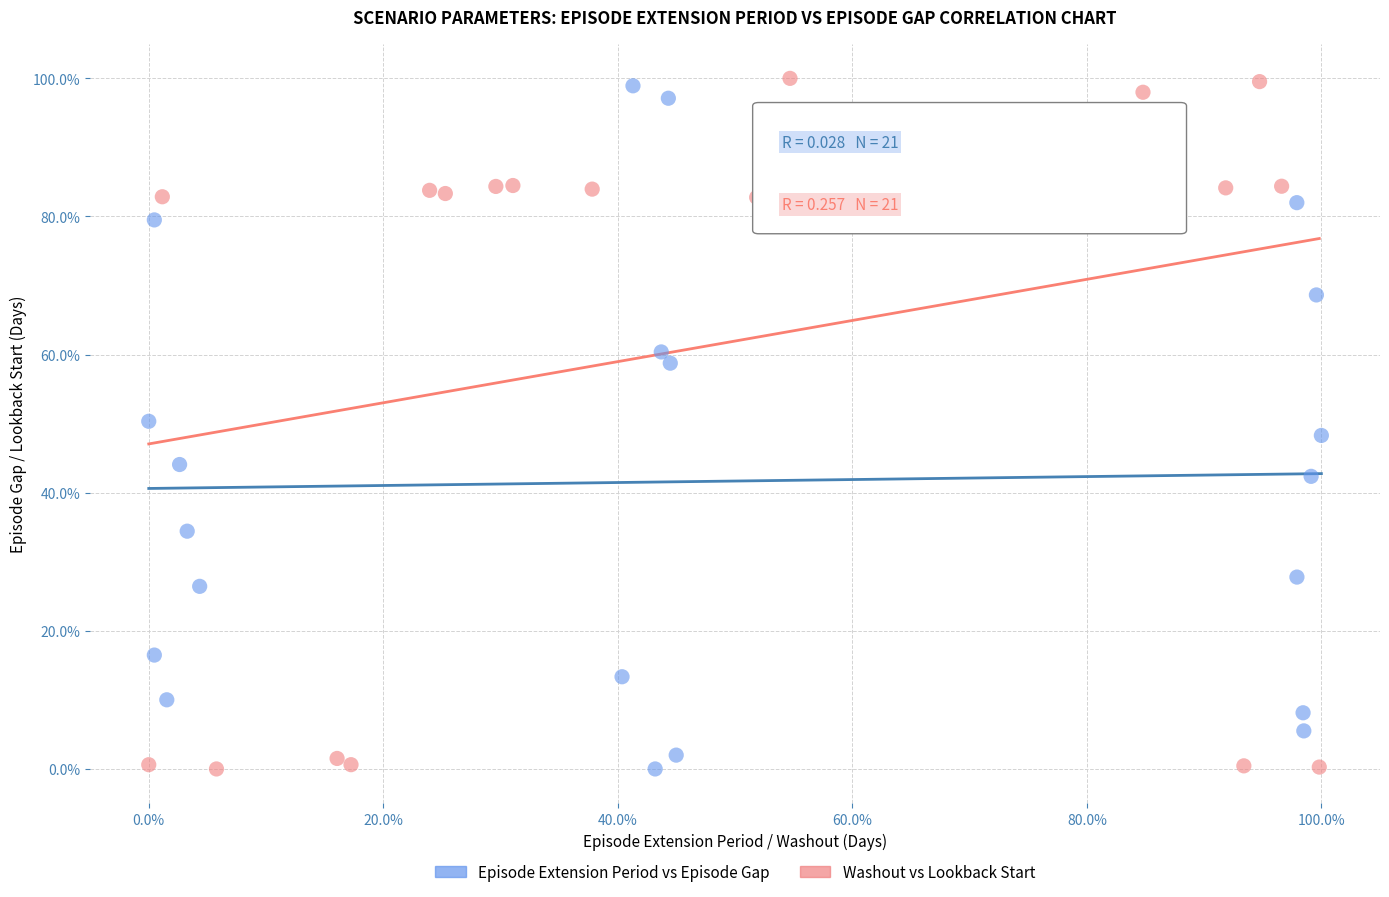

Which series has the widest spread of Y values?

Washout vs Lookback Start